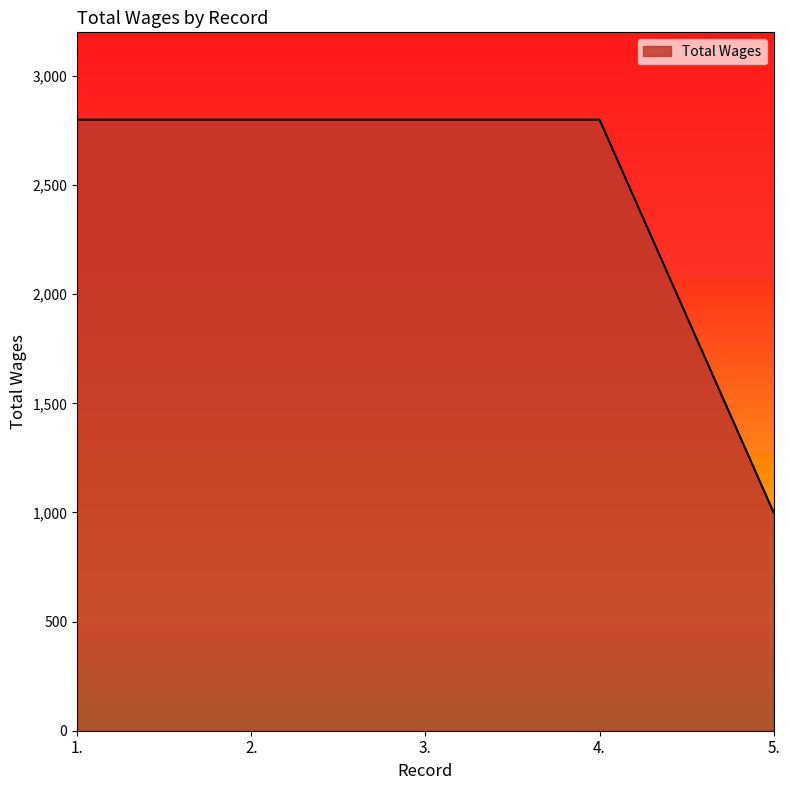

What is the ratio of the value at 2. to the value at 1.?

1.0